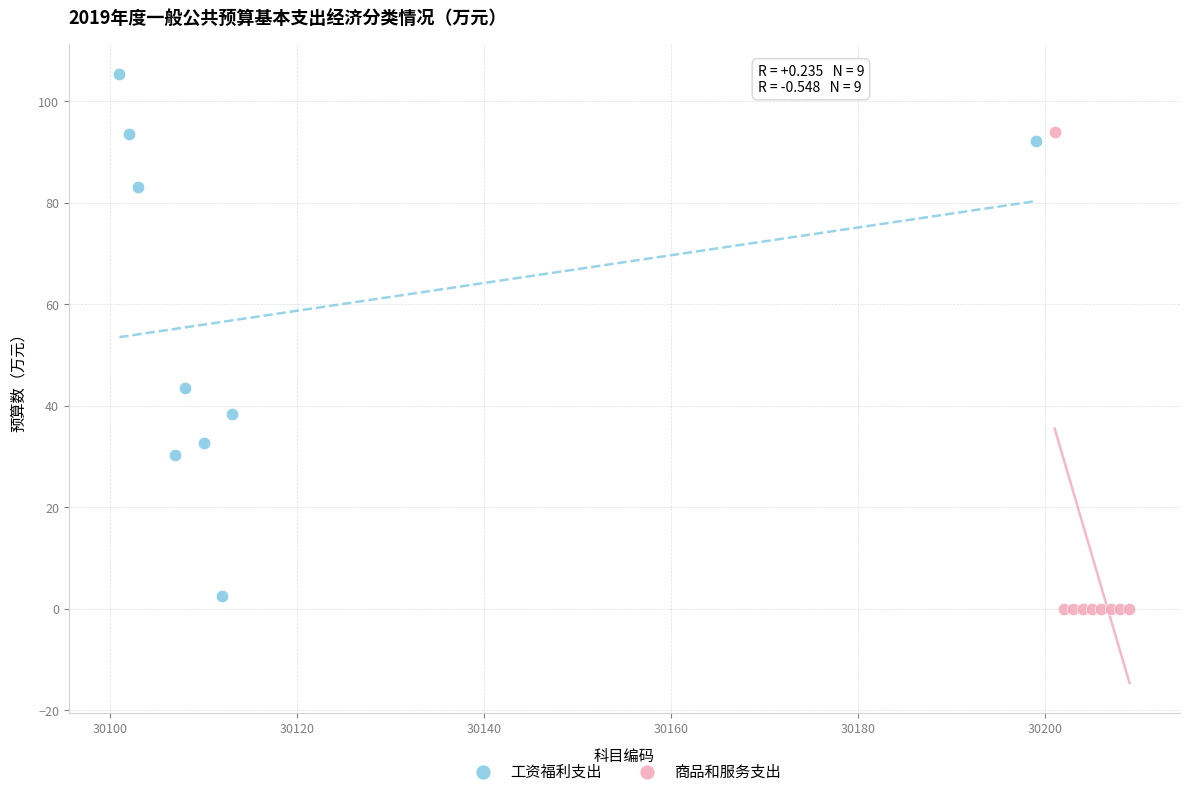

What are all the series names shown in the legend?

工资福利支出, 商品和服务支出